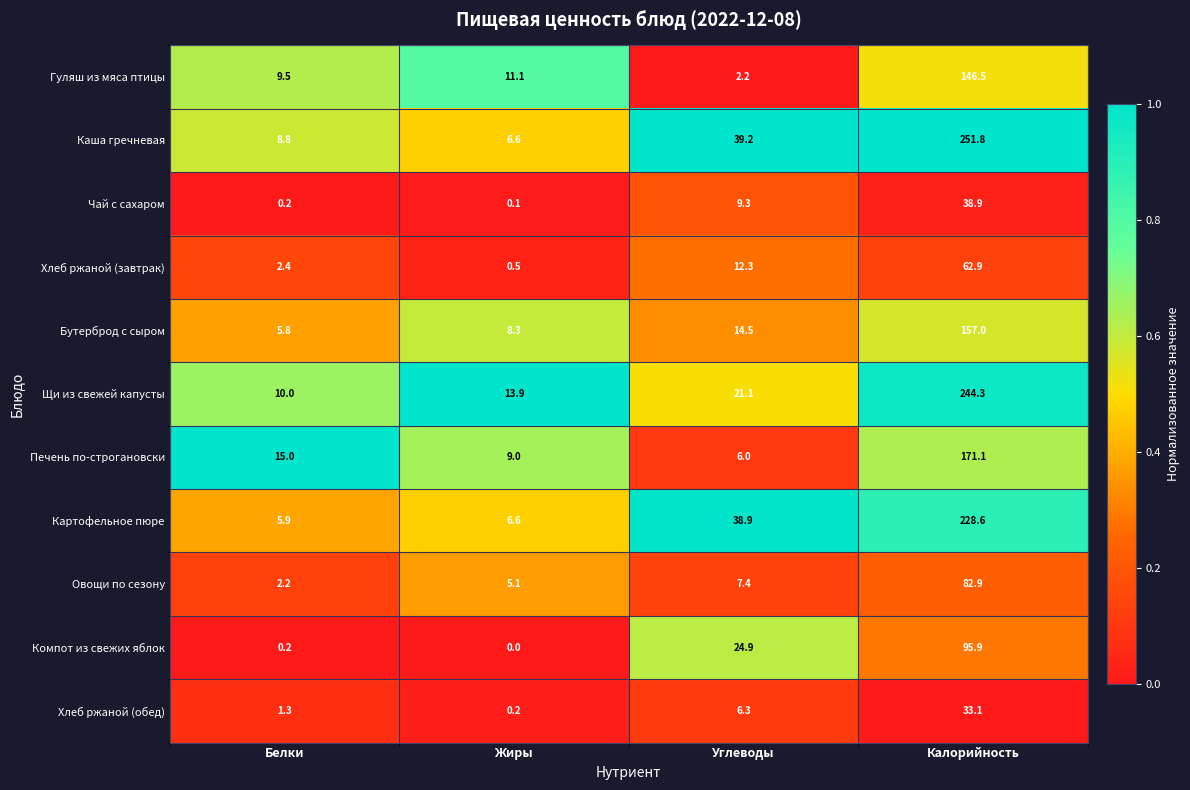

The value of Картофельное пюре at Белки is 5.9. True or false?

True